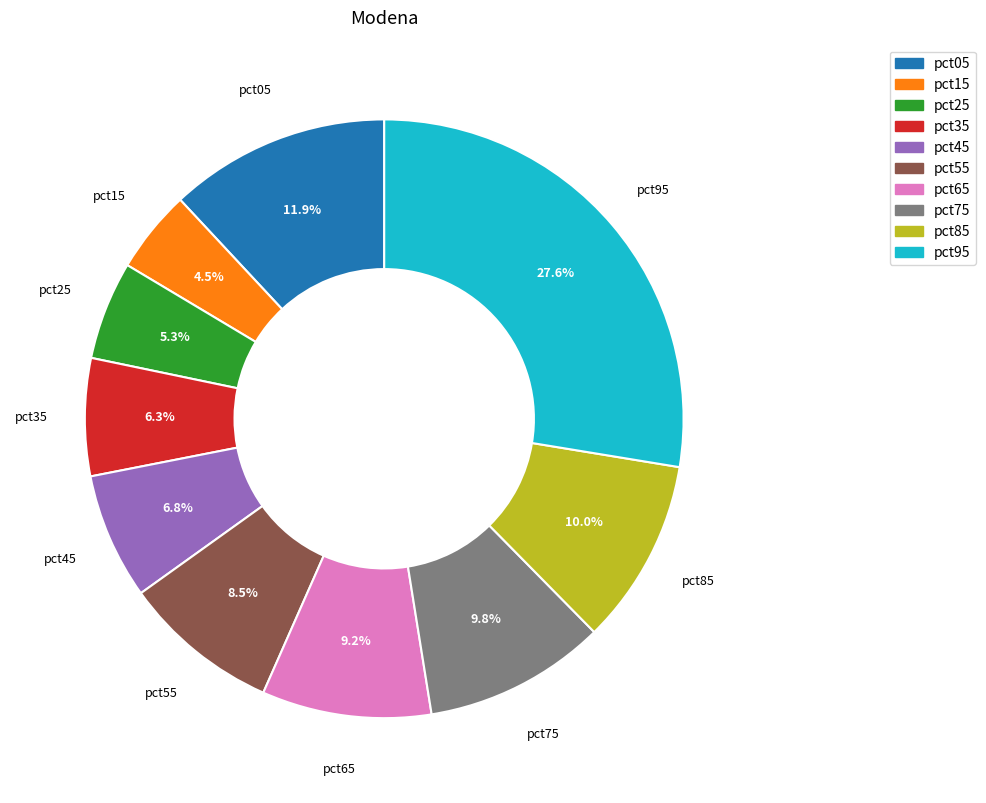

To the nearest percent, what portion does pct95 represent?

28%